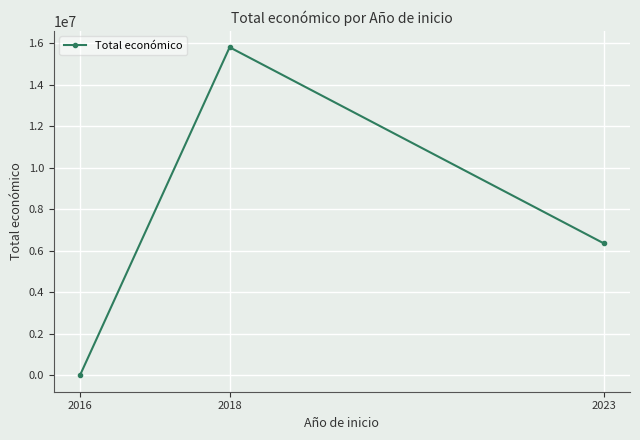

The value at 2023 is 6357762. True or false?

True